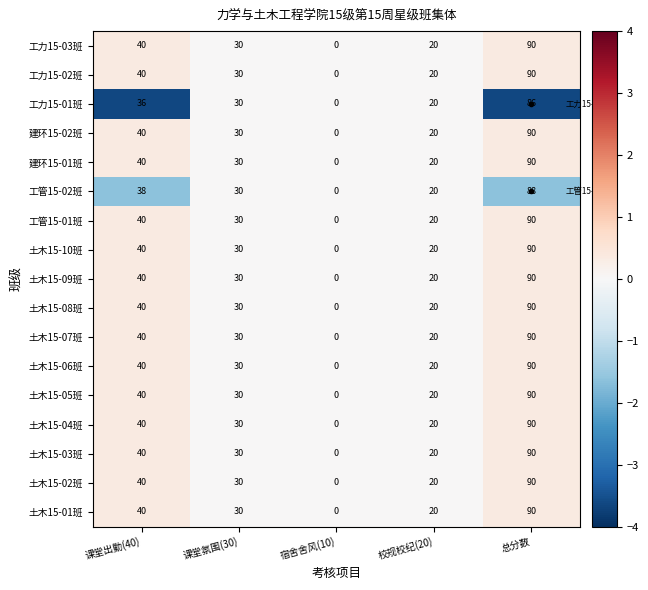

The 工力15-02班 series shows 0 at 宿舍舍风(10). True or false?

True